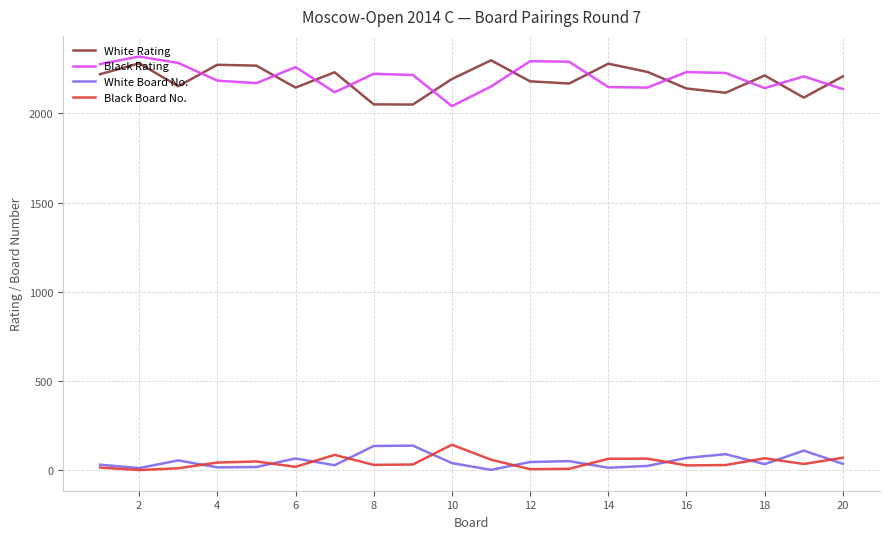

True or false: Black Board No. and White Rating cross at least once.

False